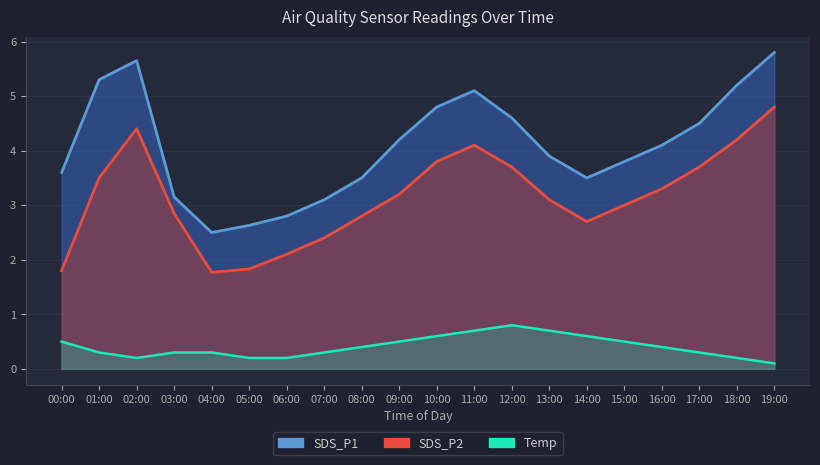

At which category is the sum across all series the highest?

19:00